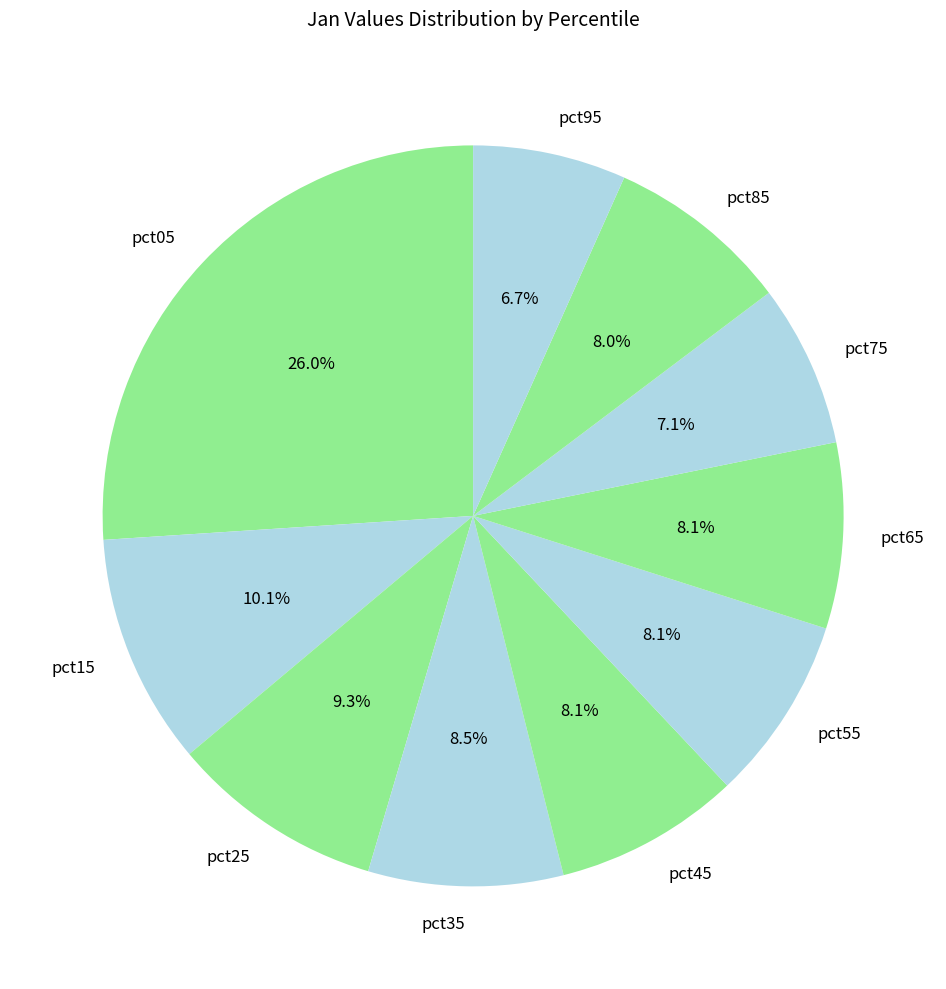

What is the ratio of the value at pct55 to the value at pct05?

0.3